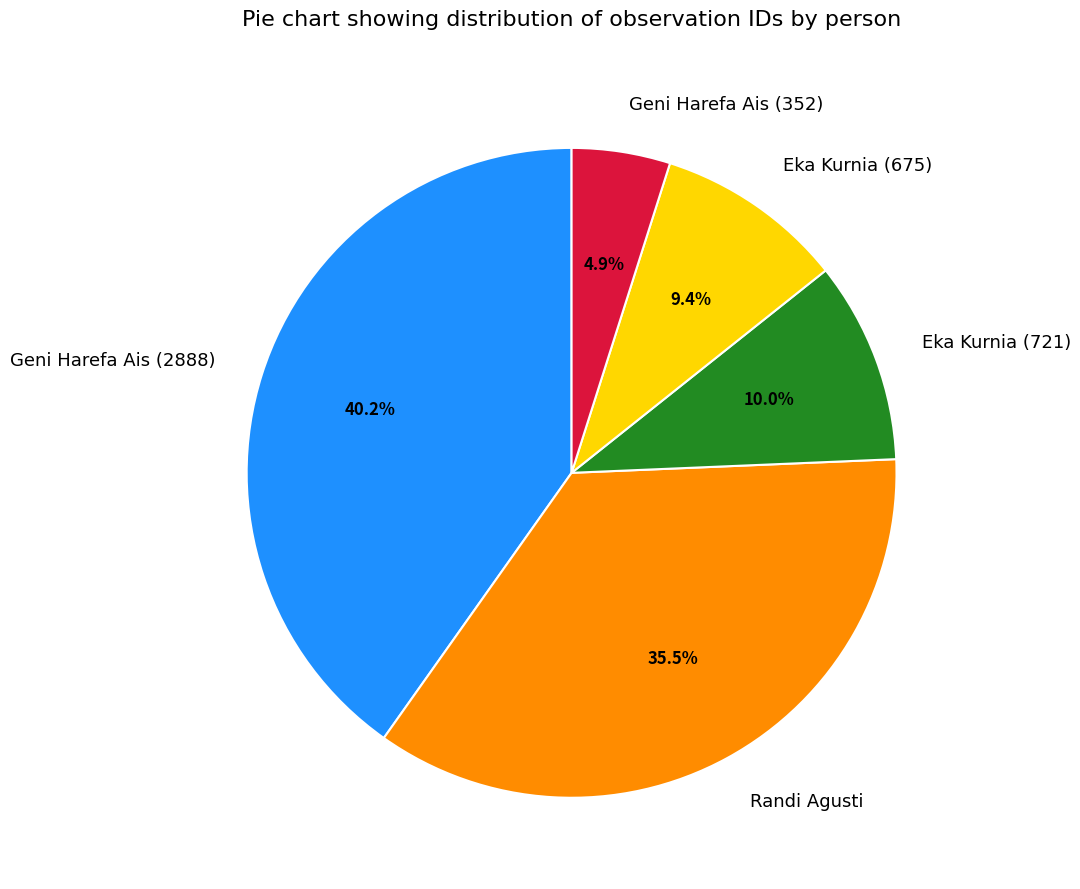

Which category has the biggest portion of the pie?

Geni Harefa Ais (2888)